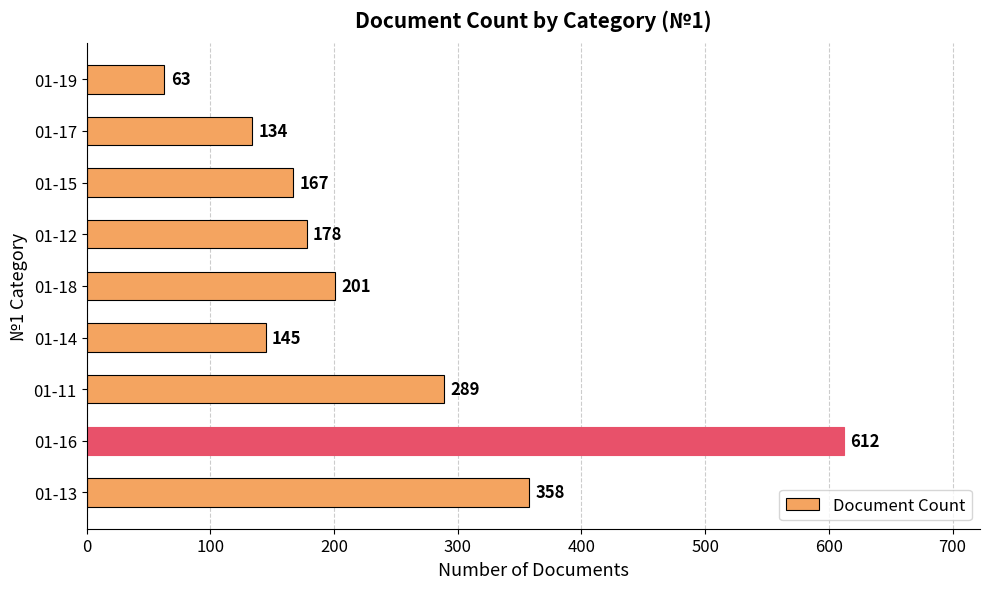

Reading bottom to top, list all the values displayed in this chart.

01-13=358	01-16=612	01-11=289	01-14=145	01-18=201	01-12=178	01-15=167	01-17=134	01-19=63